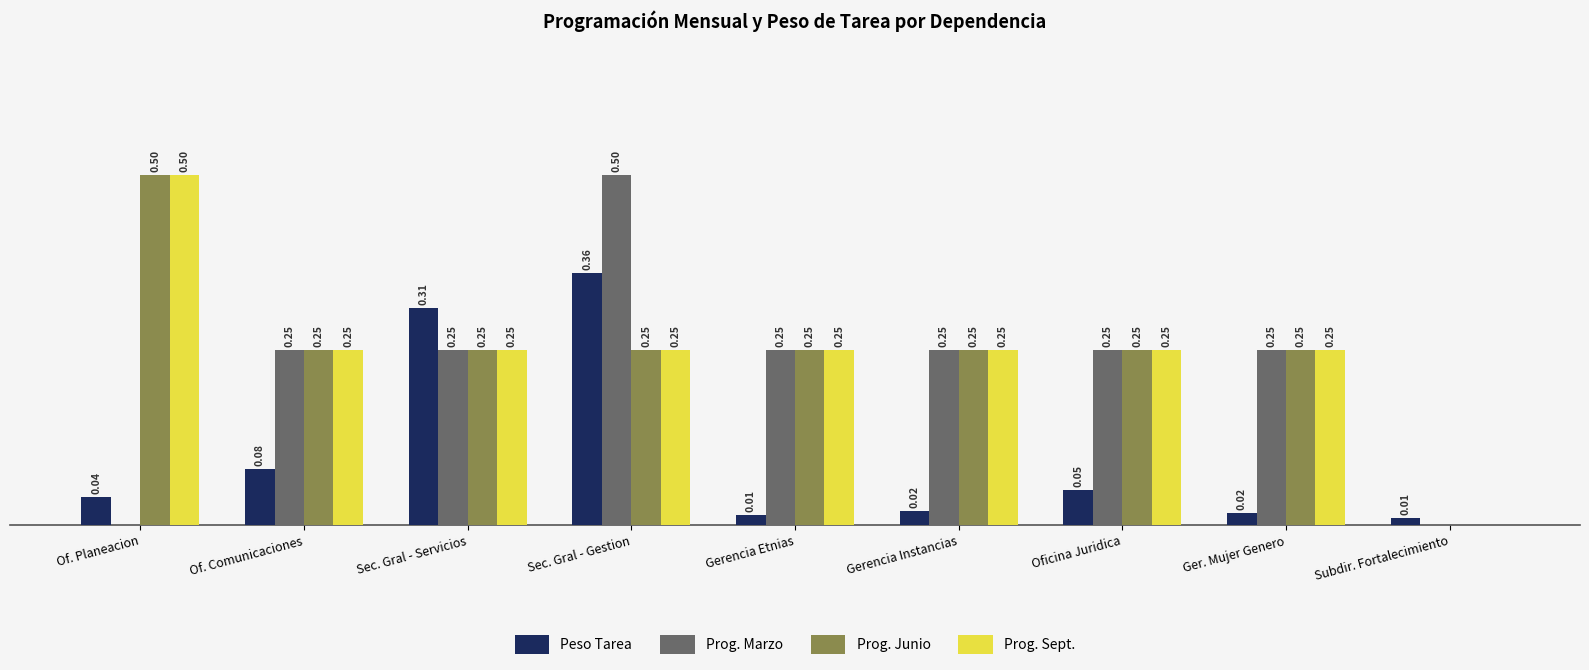

Which series changed the most between Sec. Gral - Servicios and Gerencia Etnias?

Peso Tarea